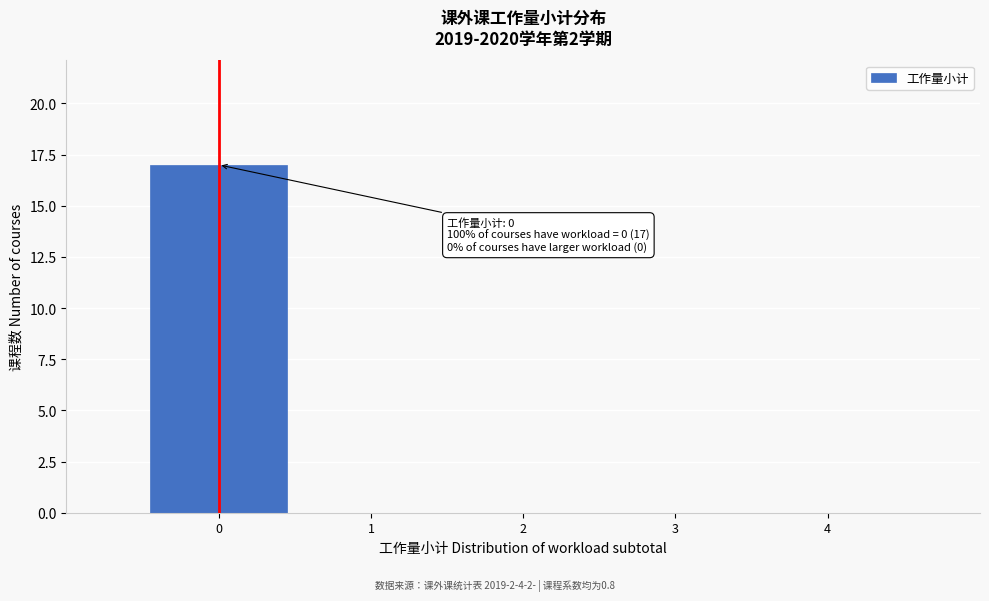

Over which range of the x-axis is the bar tallest?

-0.5 to 0.5